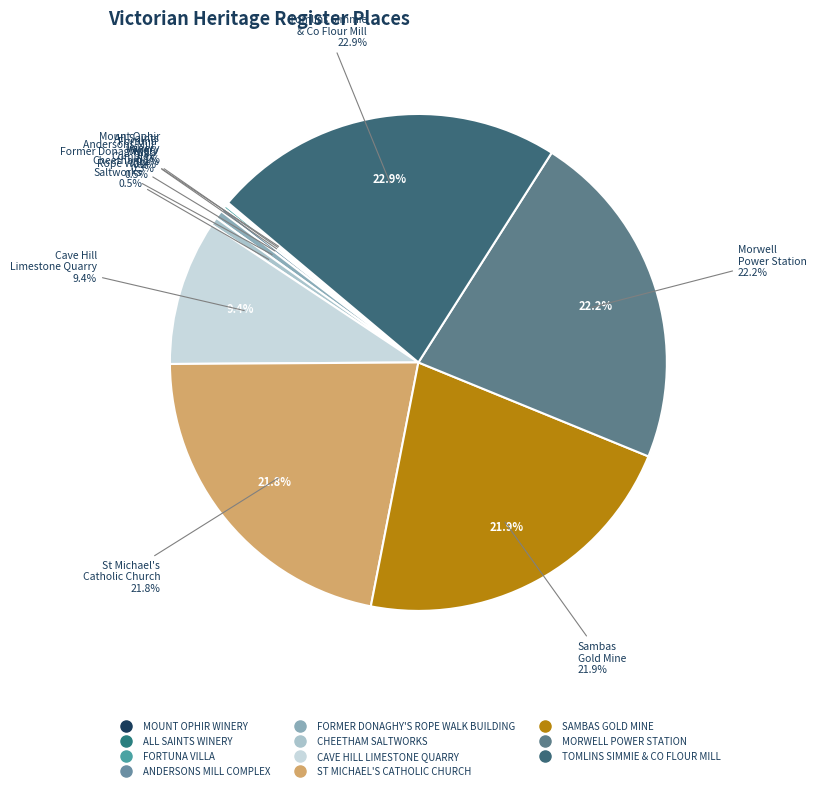

Rank the categories by value from lowest to highest.

MOUNT OPHIR WINERY, ALL SAINTS WINERY, FORTUNA VILLA, ANDERSONS MILL COMPLEX, FORMER DONAGHY'S ROPE WALK BUILDING, CHEETHAM SALTWORKS, CAVE HILL LIMESTONE QUARRY, ST MICHAEL'S CATHOLIC CHURCH, SAMBAS GOLD MINE, MORWELL POWER STATION, TOMLINS SIMMIE & CO FLOUR MILL